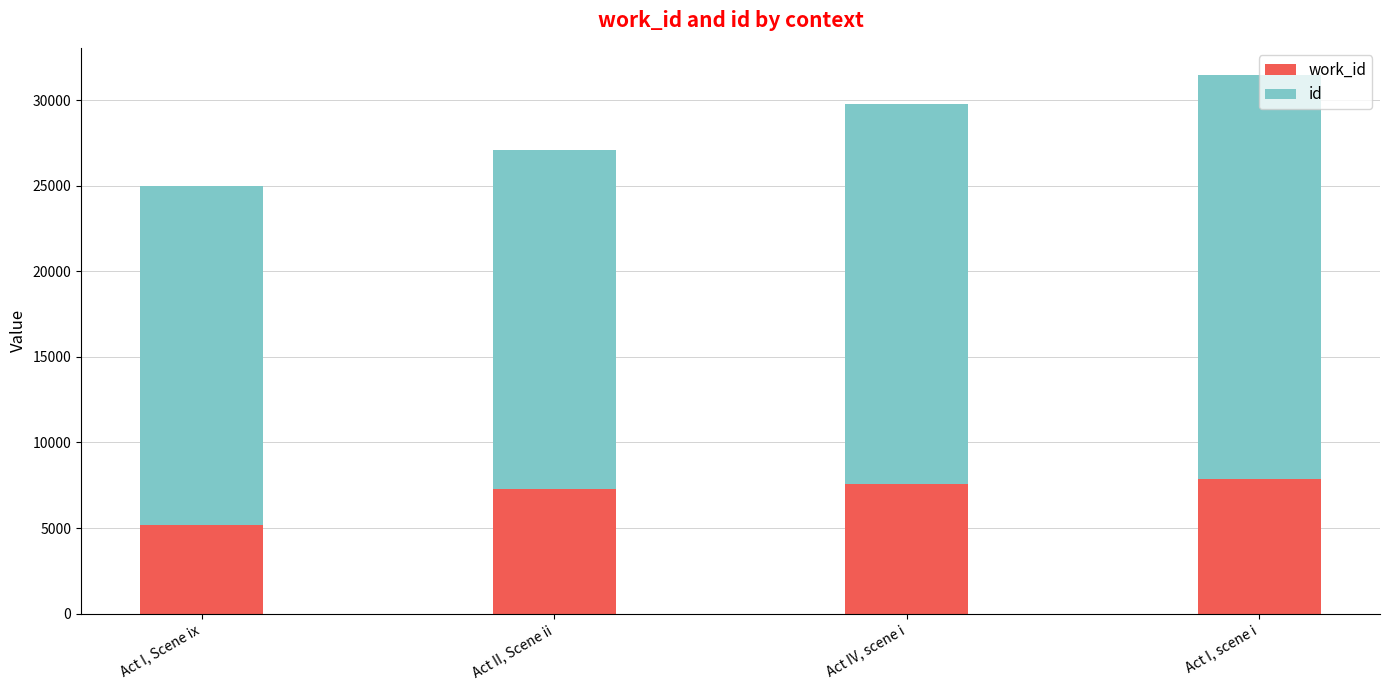

At which category is the sum across all series the highest?

Act I, scene i